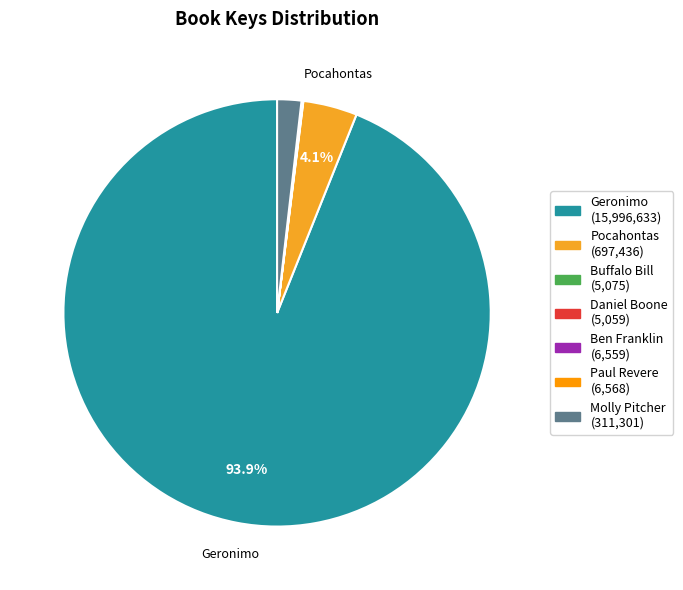

How many segments does this pie chart have?

7